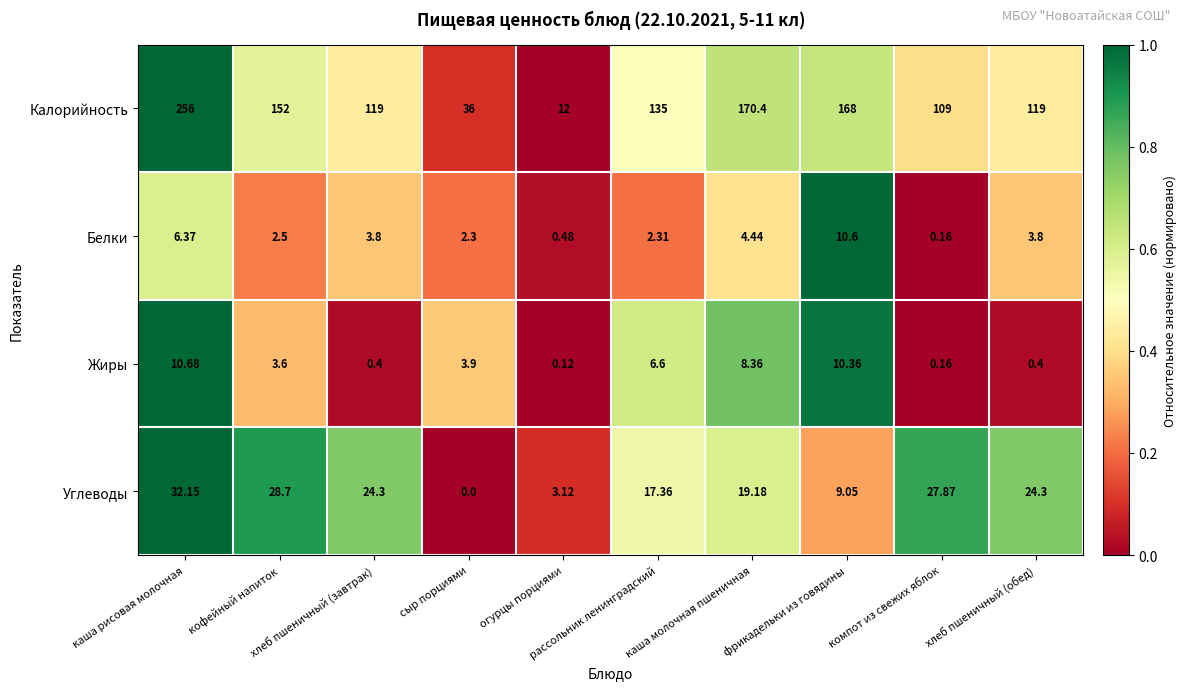

What is the total value across all series at сыр порциями?

42.2